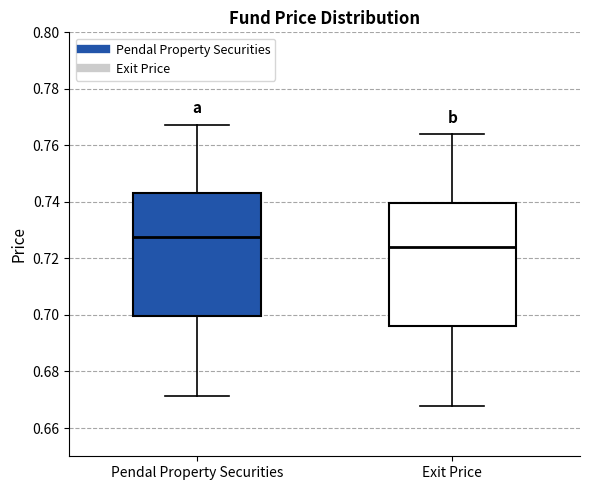

Which box's median line is the highest?

Pendal Property Securities